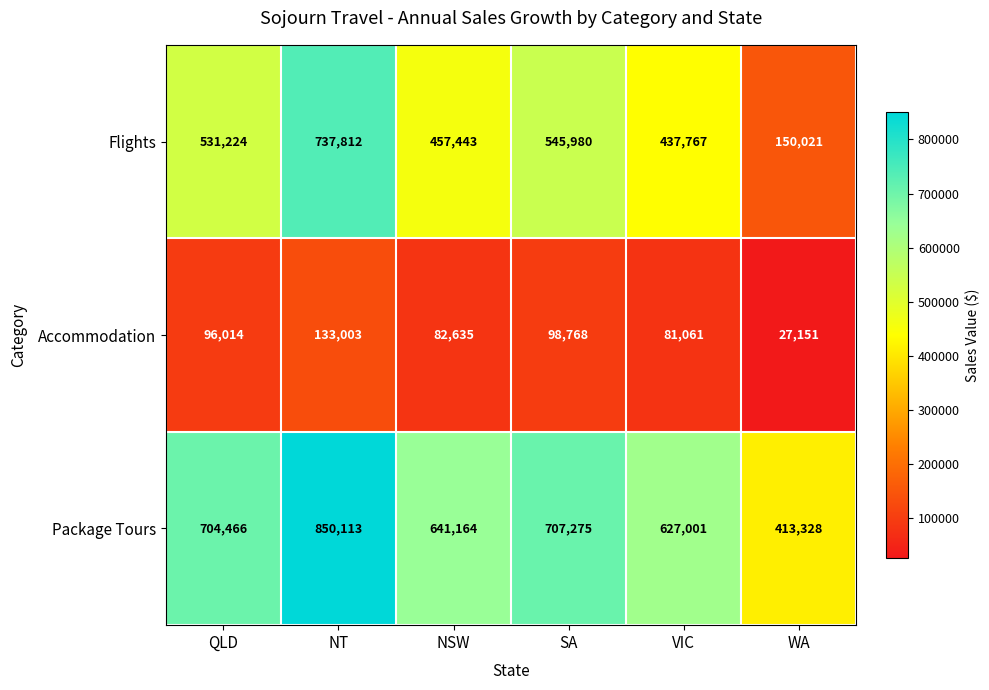

Rank the series at SA from lowest to highest value.

Accommodation, Flights, Package Tours